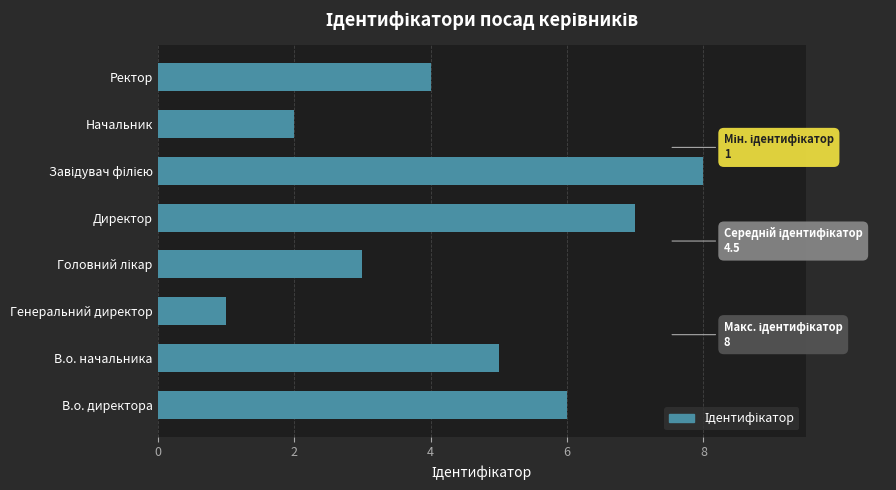

Between Ректор and В.о. директора, which is larger?

В.о. директора